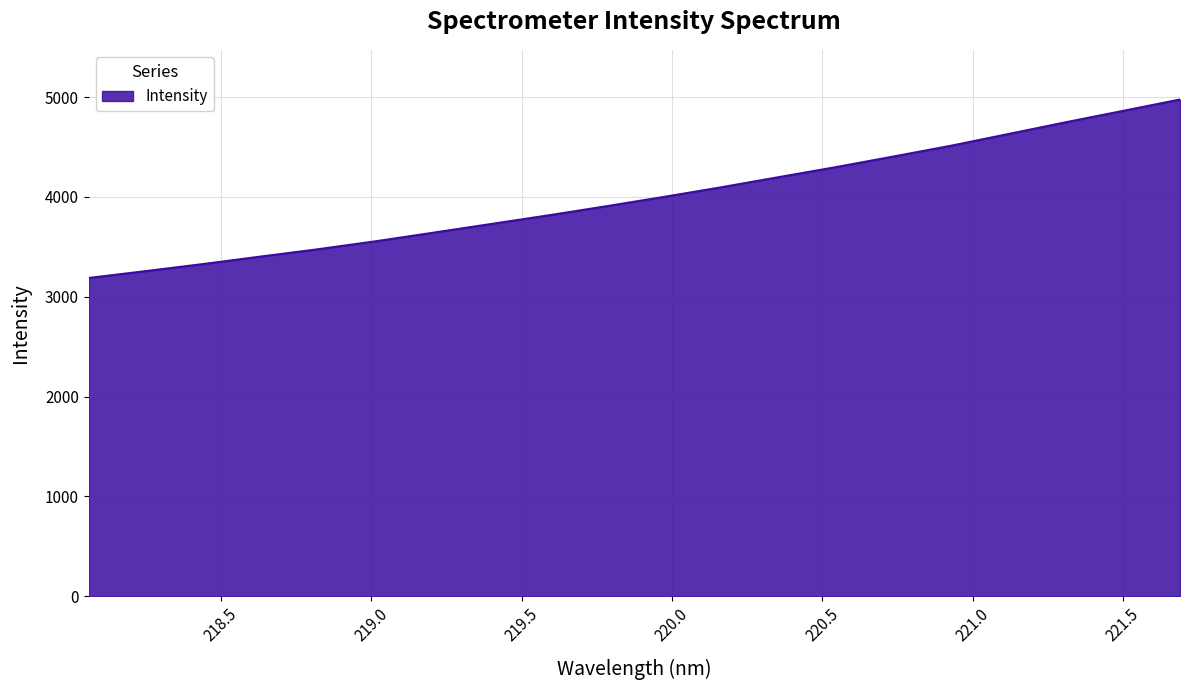

What is the difference between the maximum and minimum values?

1788.6